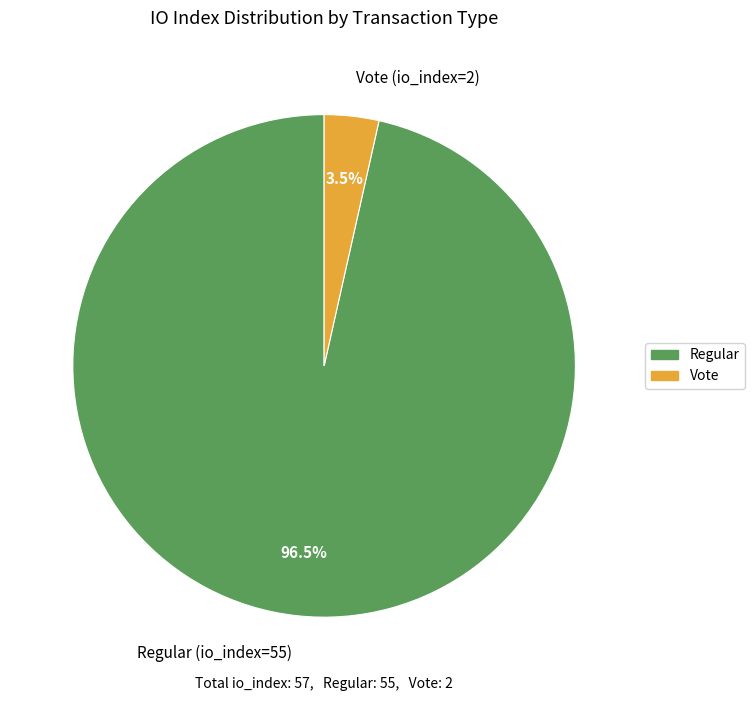

Which category has the biggest portion of the pie?

Regular (io_index=55)